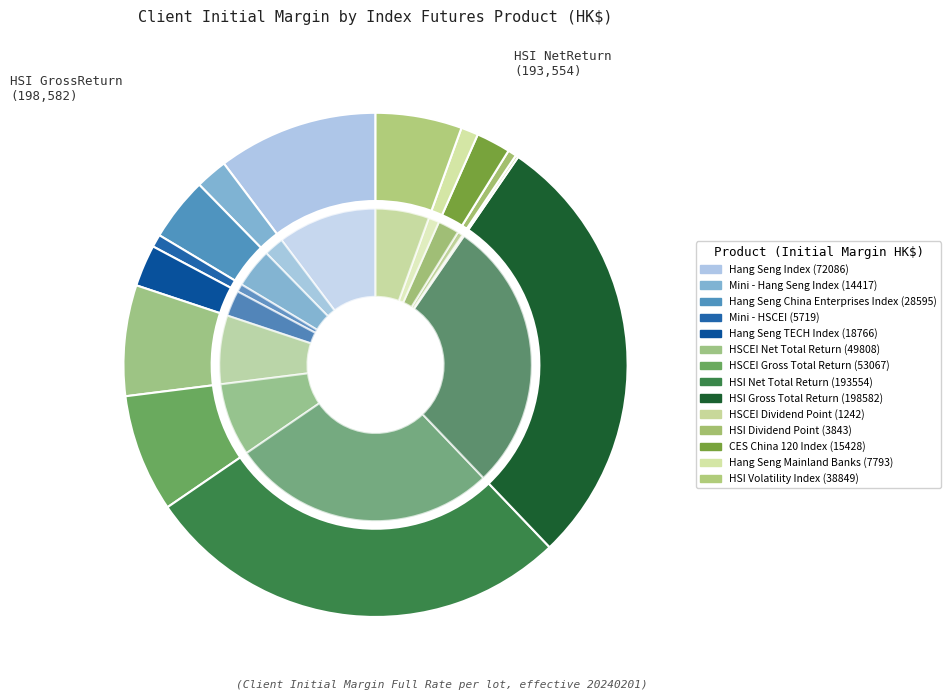

To the nearest percent, what is the difference between the largest and smallest slice percentages?

28%